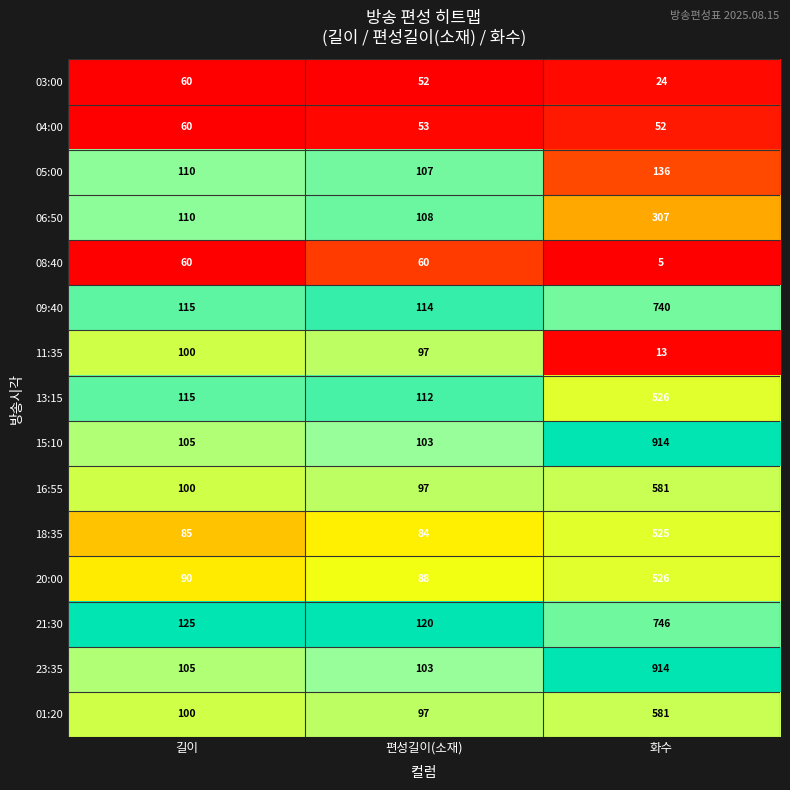

What is the difference between the maximum and minimum values in the 04:00 series?

8